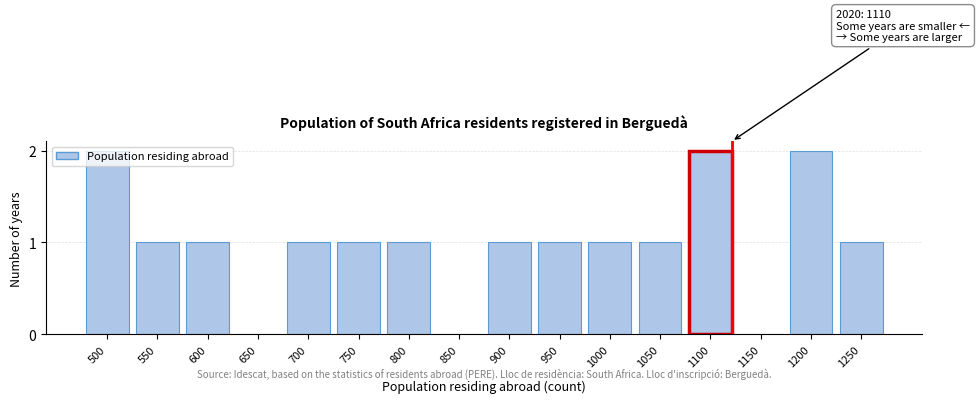

The value at 1000 is 1. True or false?

True